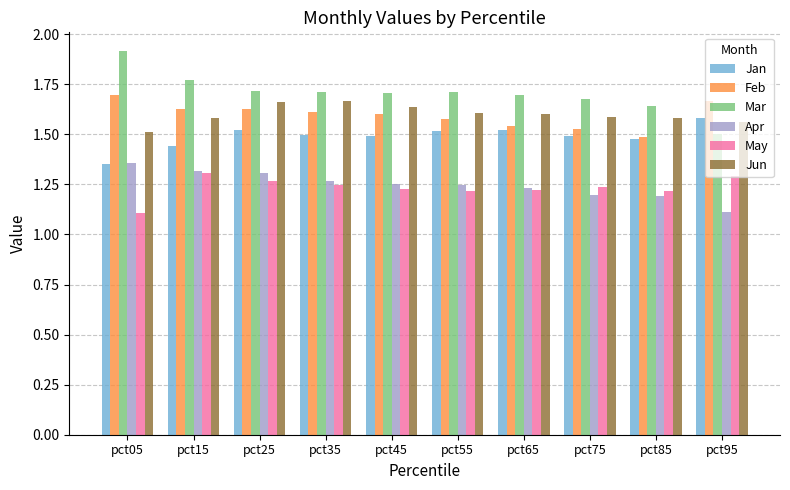

What is the total value across all series at pct45?

8.9